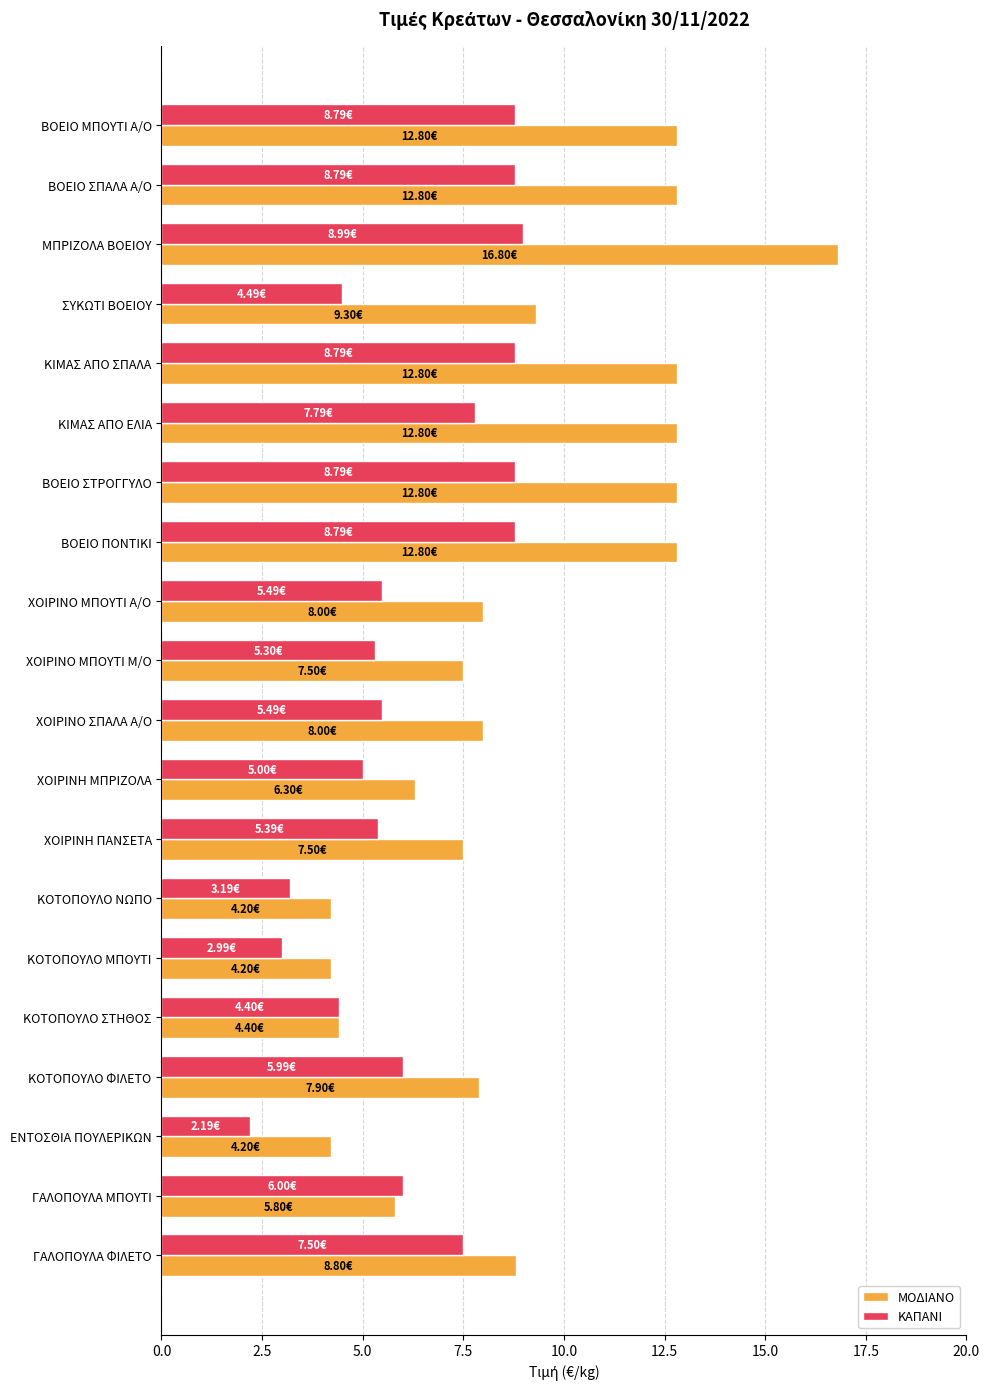

Rank the series by their maximum value, from lowest to highest.

ΚΑΠΑΝΙ, ΜΟΔΙΑΝΟ